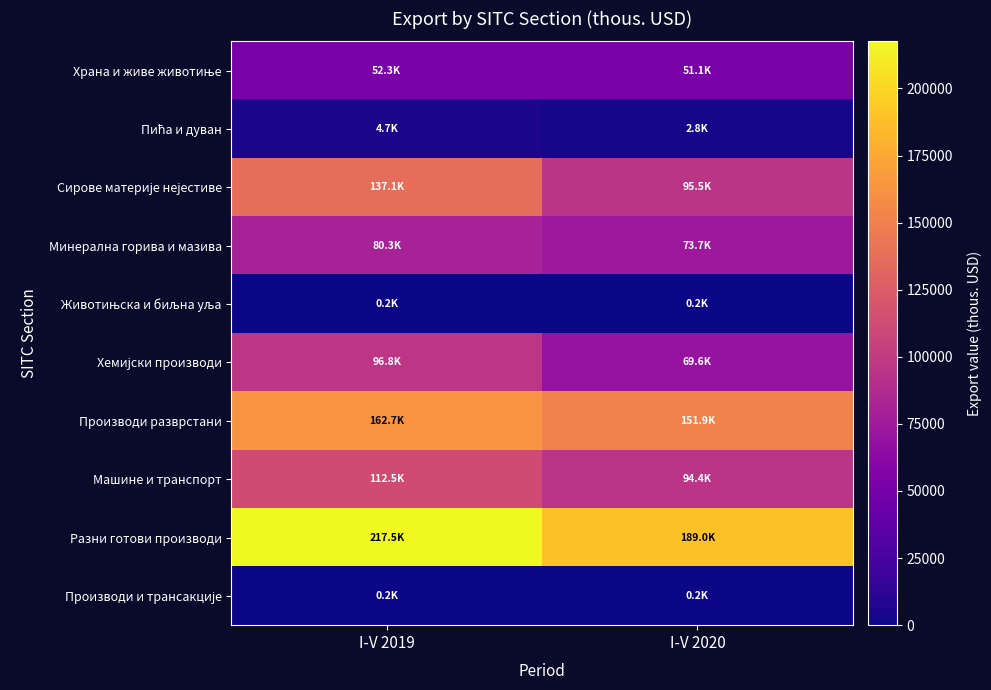

What is the total value across all series at I-V 2019?

864288.9